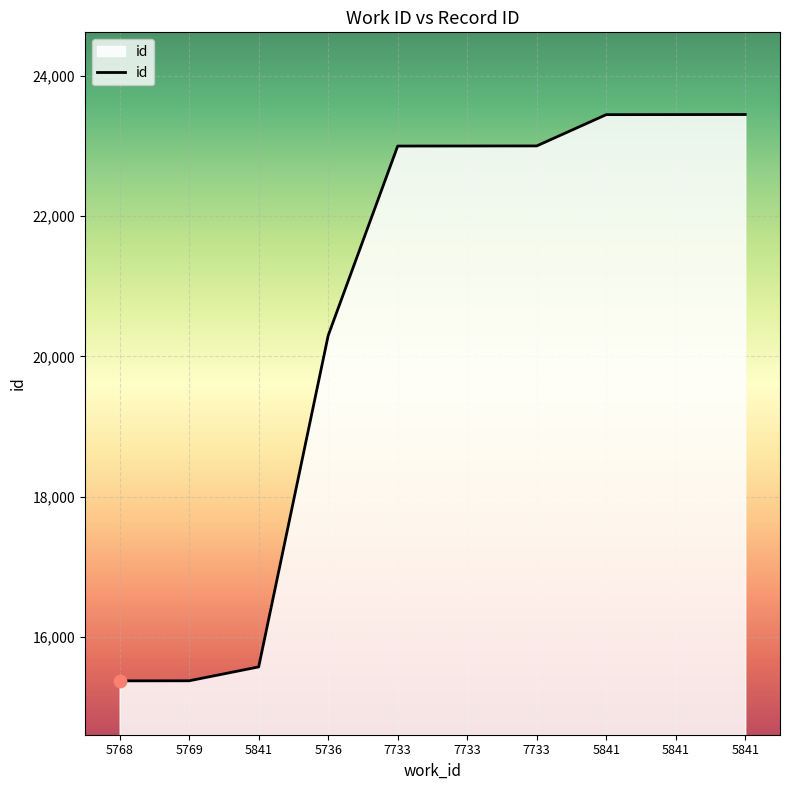

Which has a higher value, 7733 or 5841?

5841